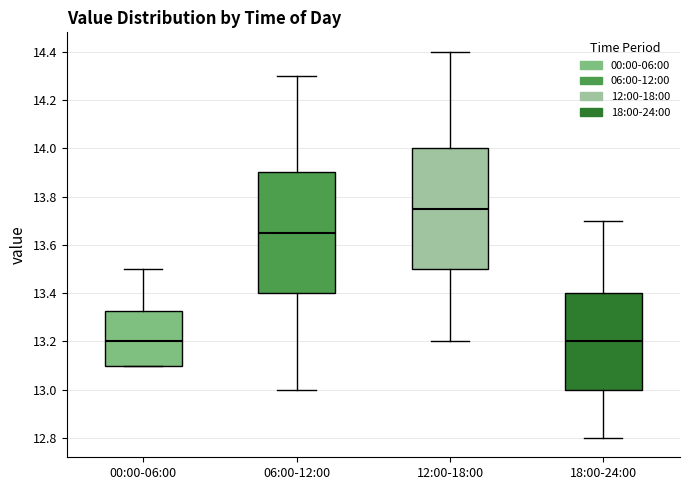

Where is the upper edge of the box for 00:00-06:00 on the y-axis? The values are not printed on the chart, so give them approximately, as read against the axis.

13.32